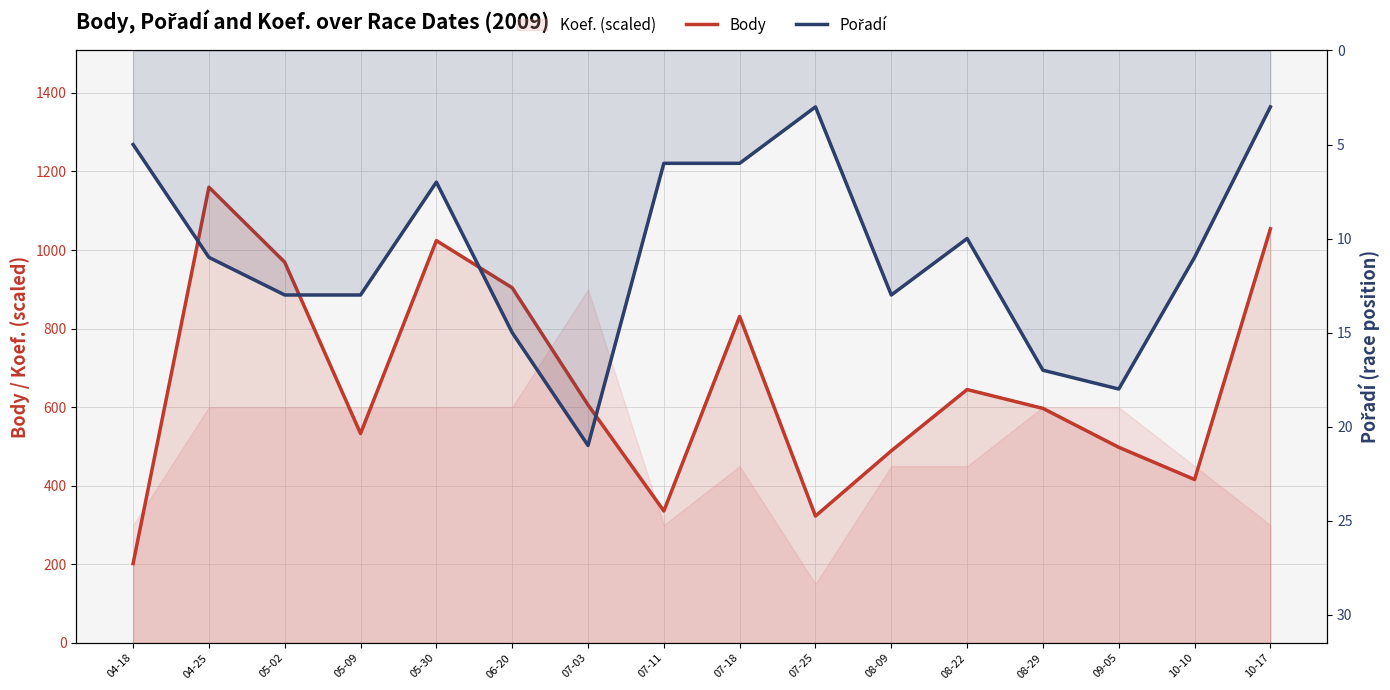

What is the label of the 4th point from the right?

08-29